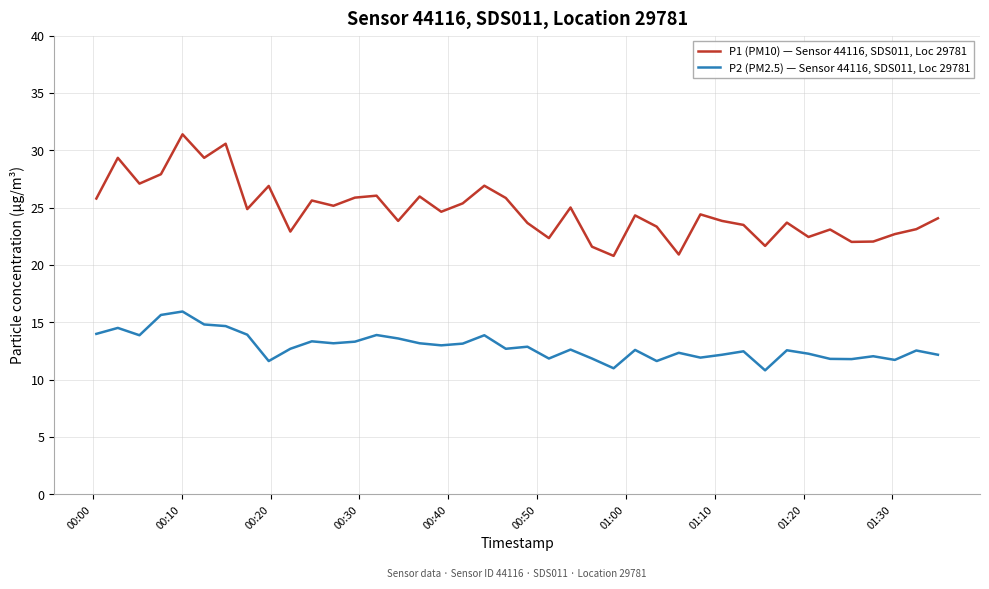

What is the difference between the maximum and minimum values in the P2 (PM2.5) — Sensor 44116, SDS011, Loc 29781 series?

5.1